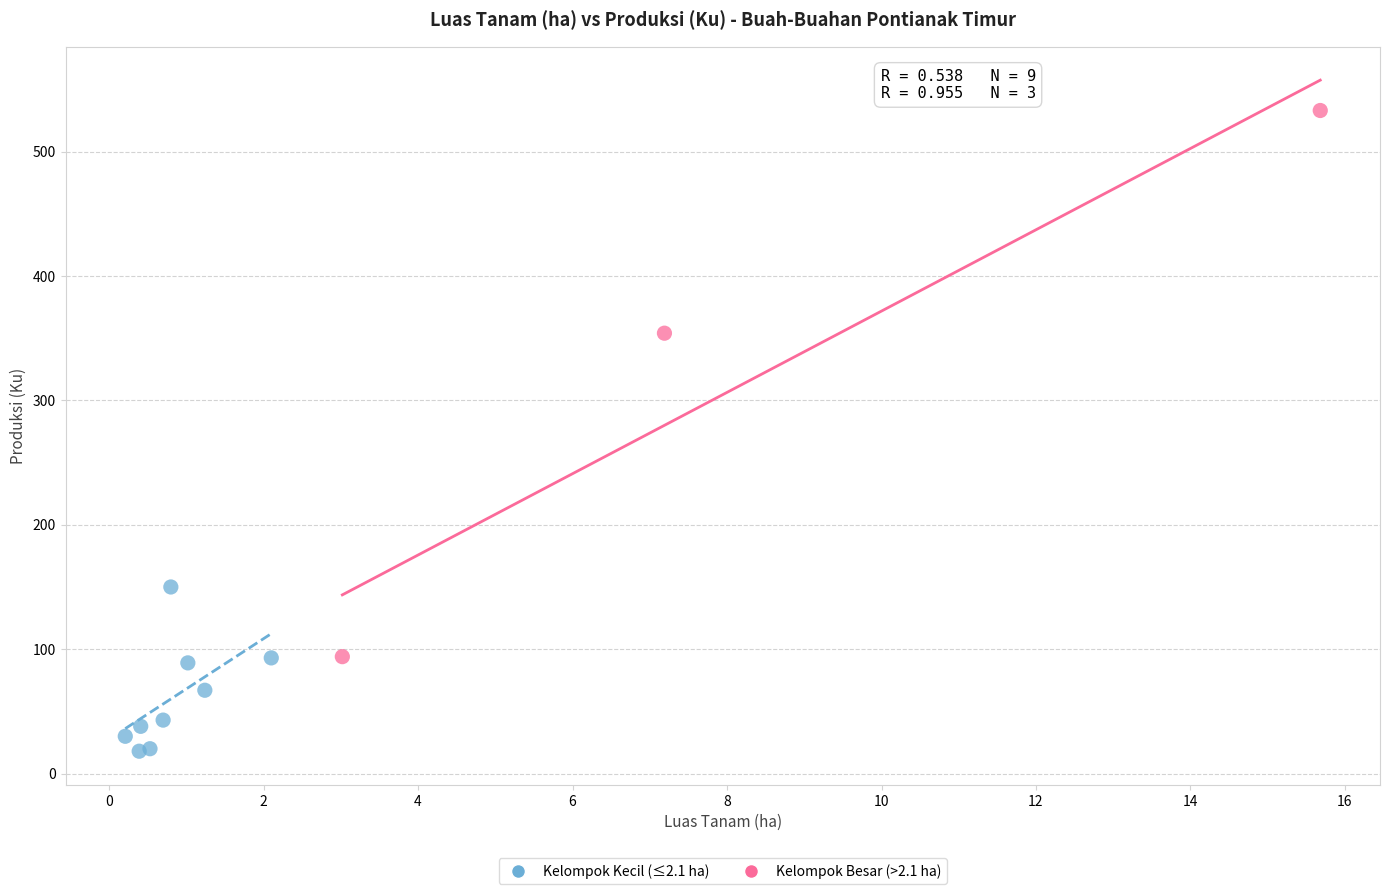

Which series has the largest Y range (max minus min)?

Kelompok Besar (>2.1 ha)